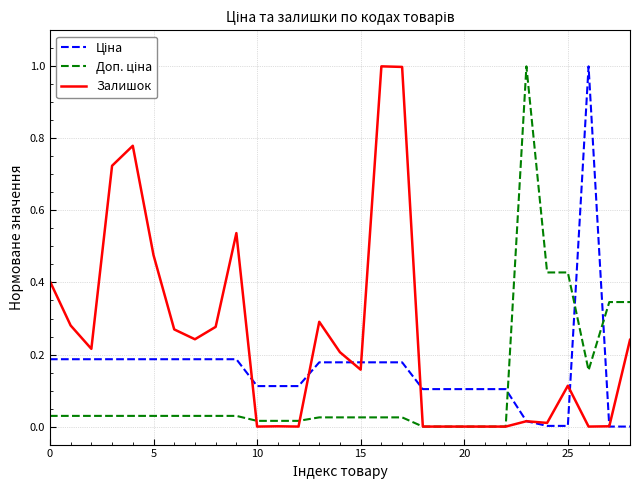

What is the greatest value displayed?

1.0